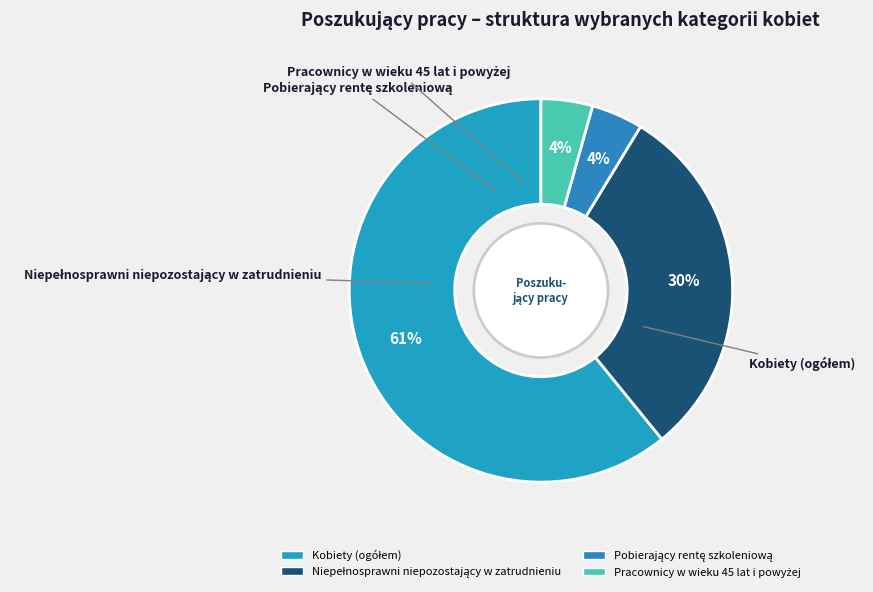

Does any single category account for the majority?

Yes